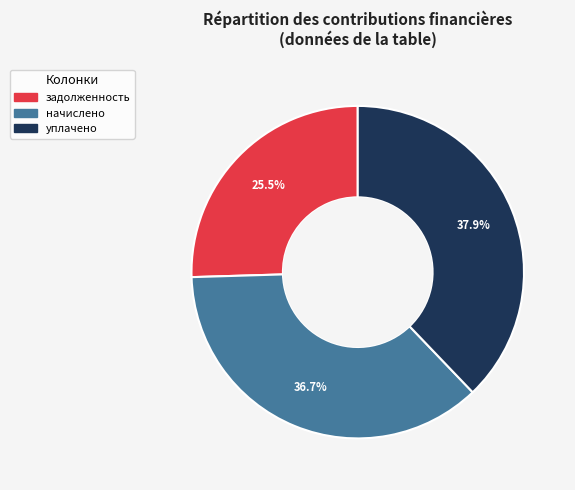

Is there a majority slice in this chart?

No